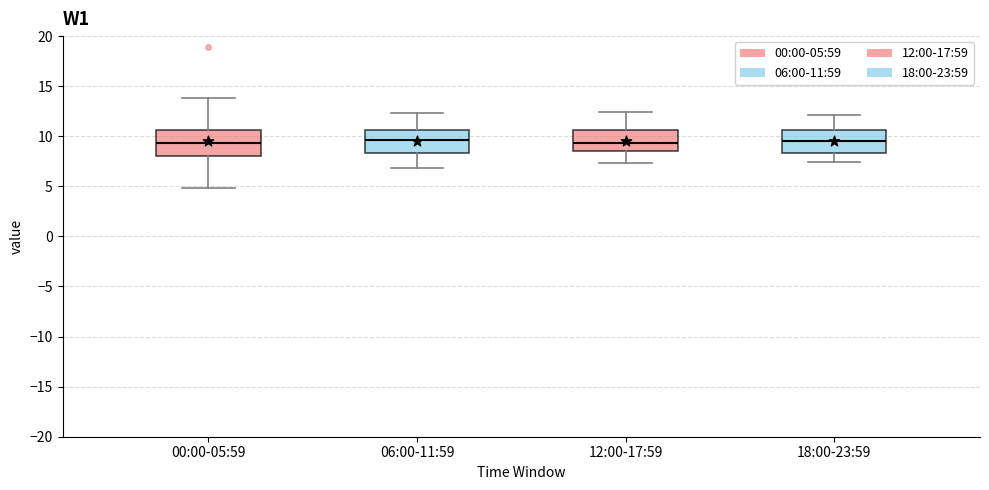

Reading left to right, read every box against the y-axis: the position of its median line, the range the box covers, and the ends of its whiskers. The values are not printed on the chart, so give them approximately, as read against the axis.

00:00-05:59: median 9.5, box 8.0 to 10.5, whiskers 5.0 to 14.0
06:00-11:59: median 9.5, box 8.5 to 10.5, whiskers 7.0 to 12.5
12:00-17:59: median 9.5, box 8.5 to 10.5, whiskers 7.5 to 12.5
18:00-23:59: median 9.5, box 8.5 to 10.5, whiskers 7.5 to 12.0